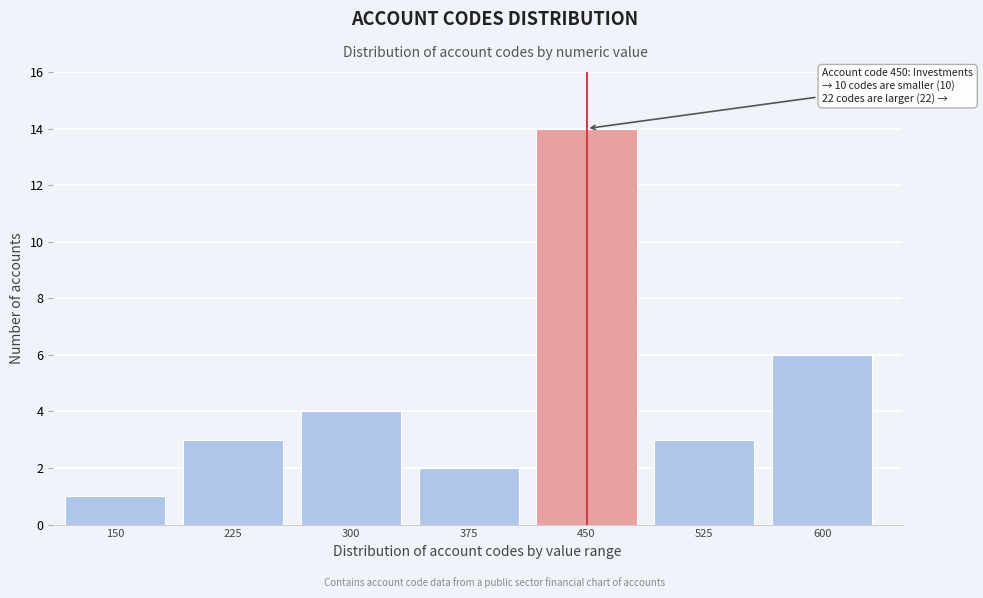

Reading right to left, transcribe all the data shown in this chart.

600=6	525=3	450=14	375=2	300=4	225=3	150=1